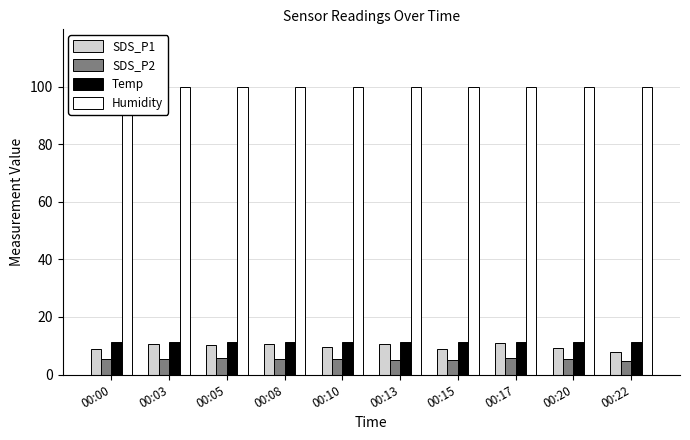

Rank the series by their maximum value, from lowest to highest.

SDS_P2, SDS_P1, Temp, Humidity